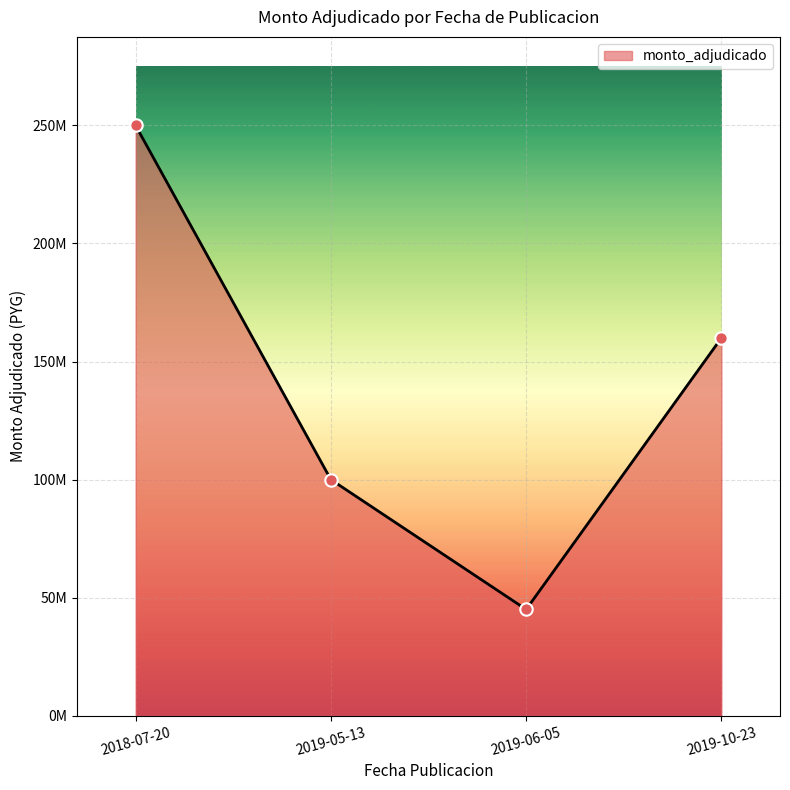

Is this an area chart (filled region under the line)?

Yes